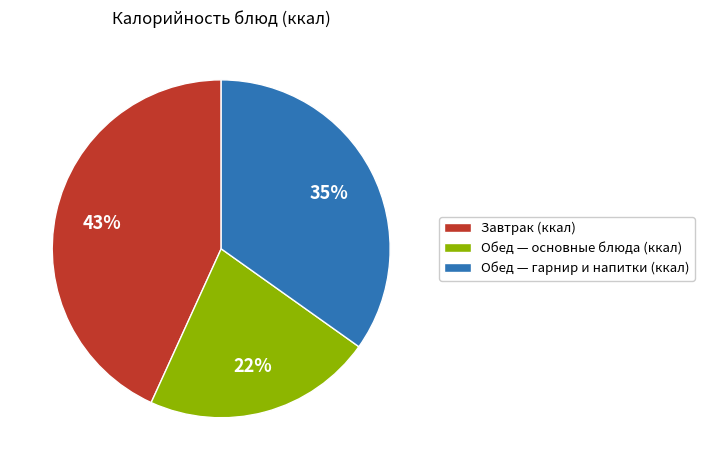

Is the sum of Обед — основные блюда (ккал) and Завтрак (ккал) greater than half?

Yes